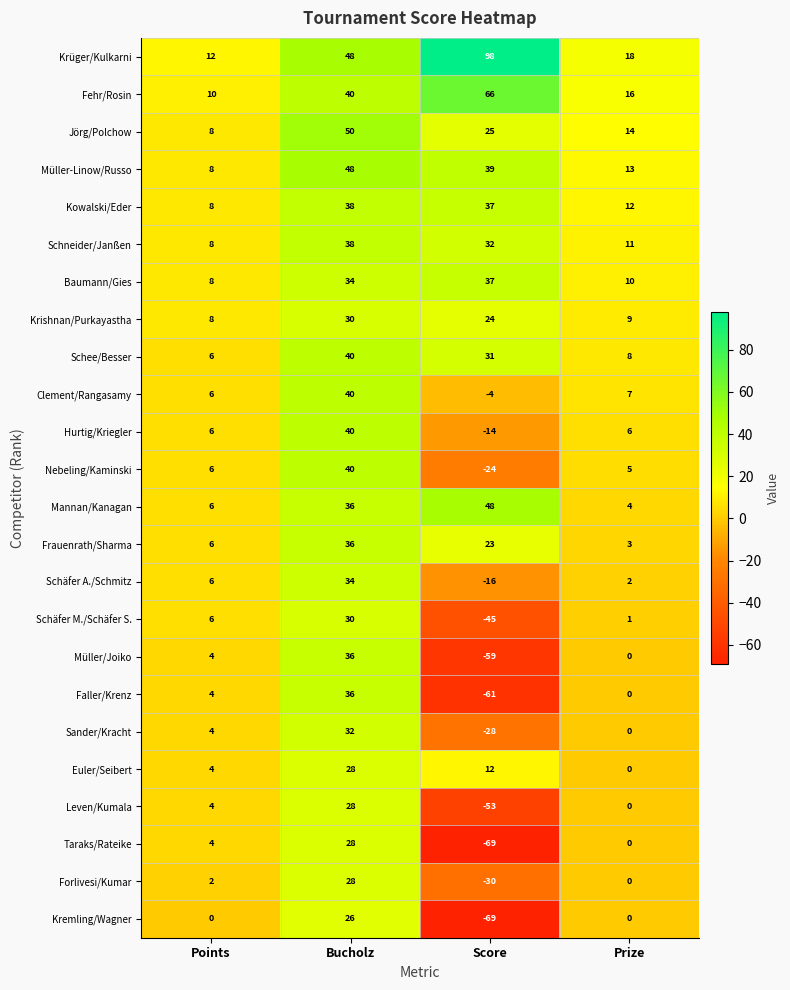

Read the Jörg/Polchow value at Bucholz.

50